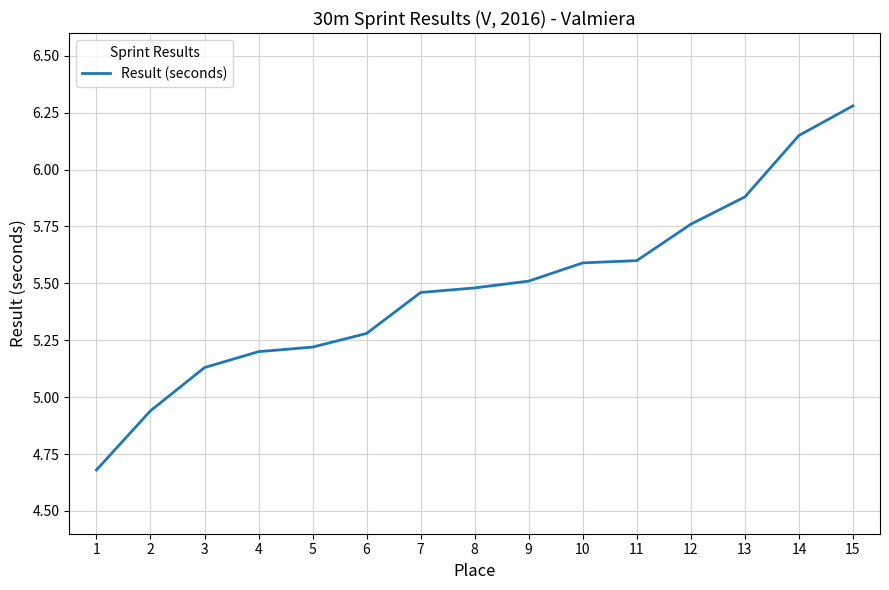

What is the ratio of the value at 11 to the value at 12?

1.0